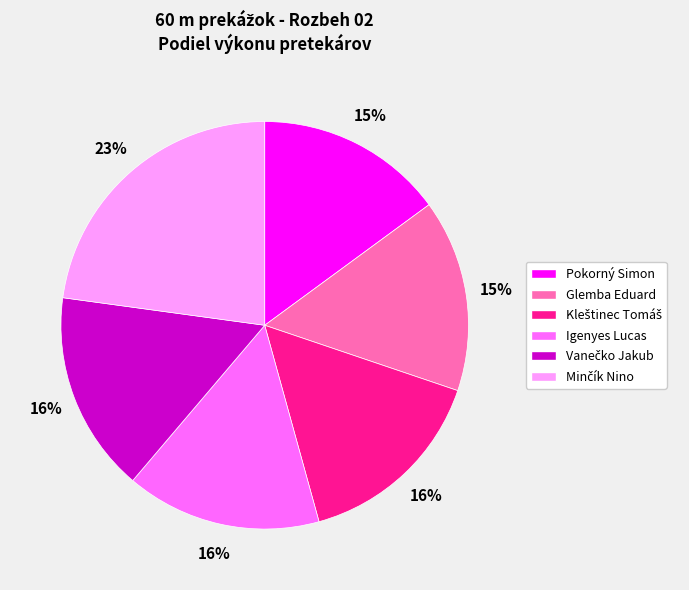

To the nearest percent, what is the difference between the largest and smallest slice percentages?

8%